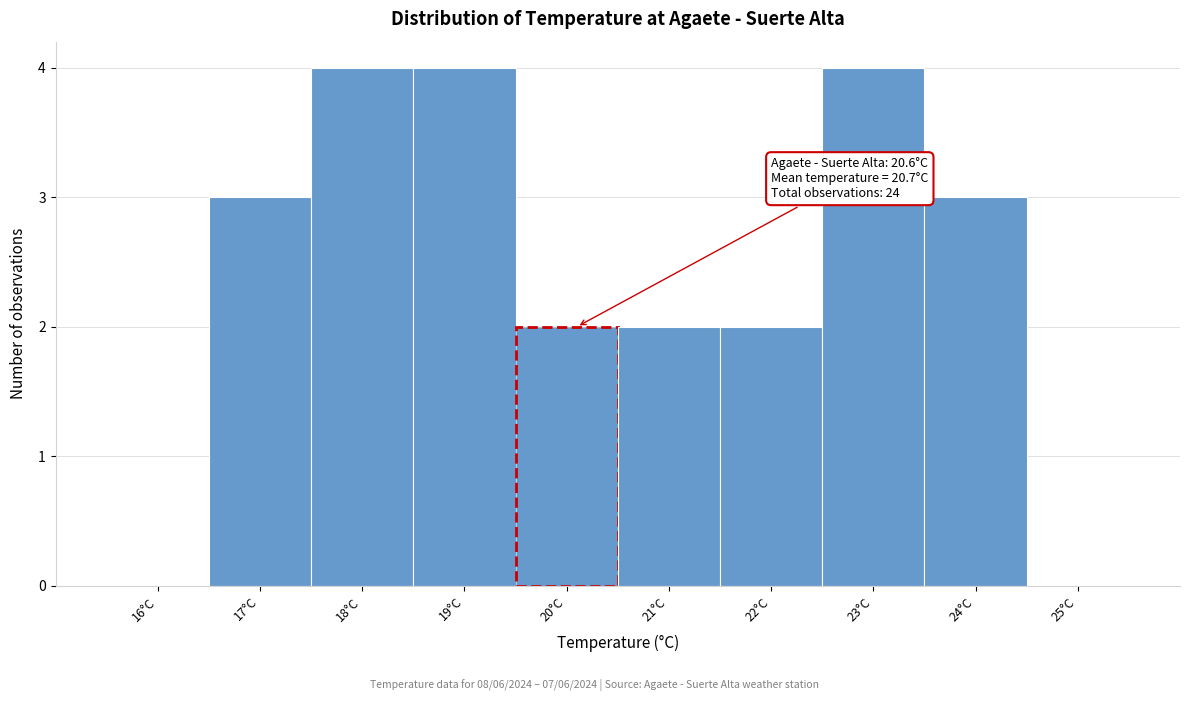

Reading left to right, what are all the values shown in this chart?

16°C=0	17°C=3	18°C=4	19°C=4	20°C=2	21°C=2	22°C=2	23°C=4	24°C=3	25°C=0